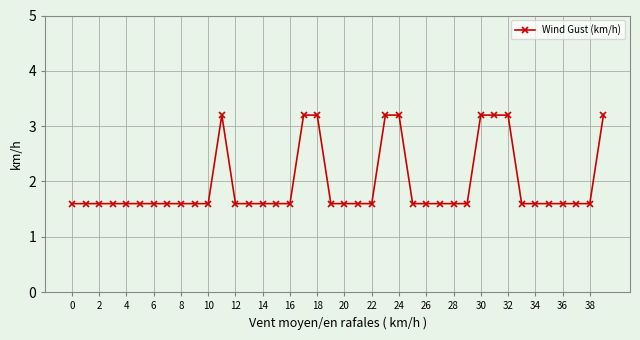

True or false: the data has more than 0 interior local peaks.

True